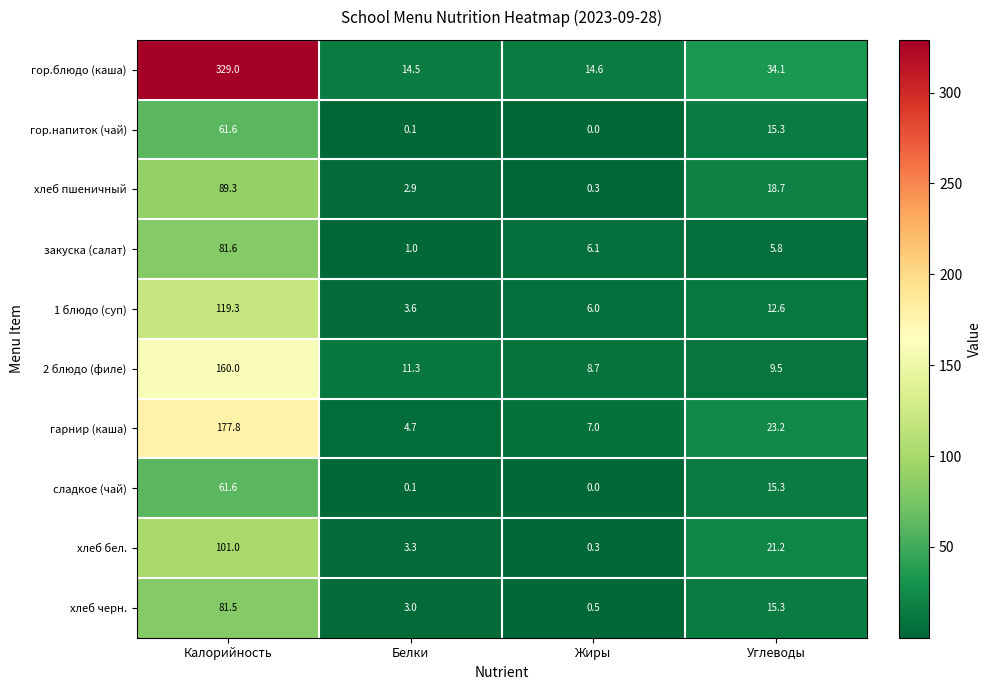

Is it true that хлеб бел. equals 21.2 at Углеводы?

True